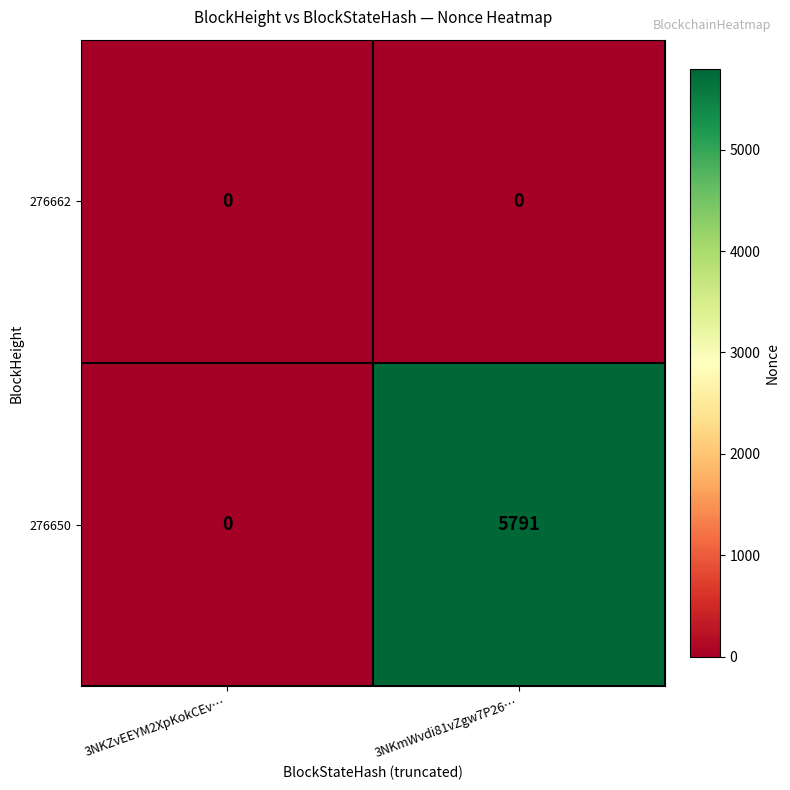

Between 3NKZvEEYM2XpKokCEv… and 3NKmWvdi81vZgw7P26…, which series saw the biggest shift?

276650